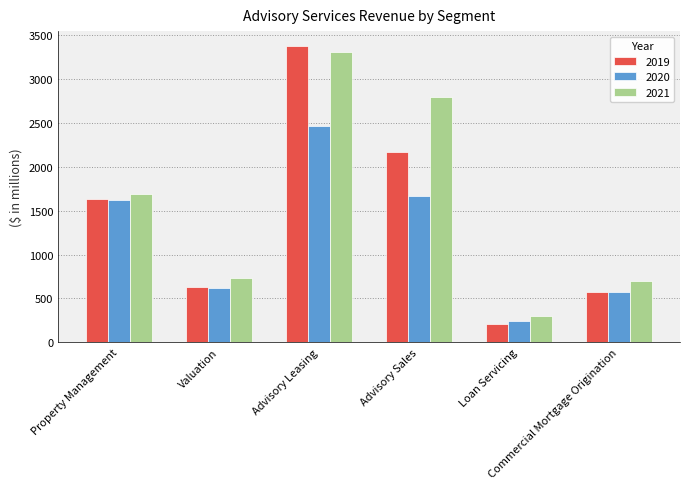

What is the difference between the highest and lowest values at Loan Servicing?

99.0